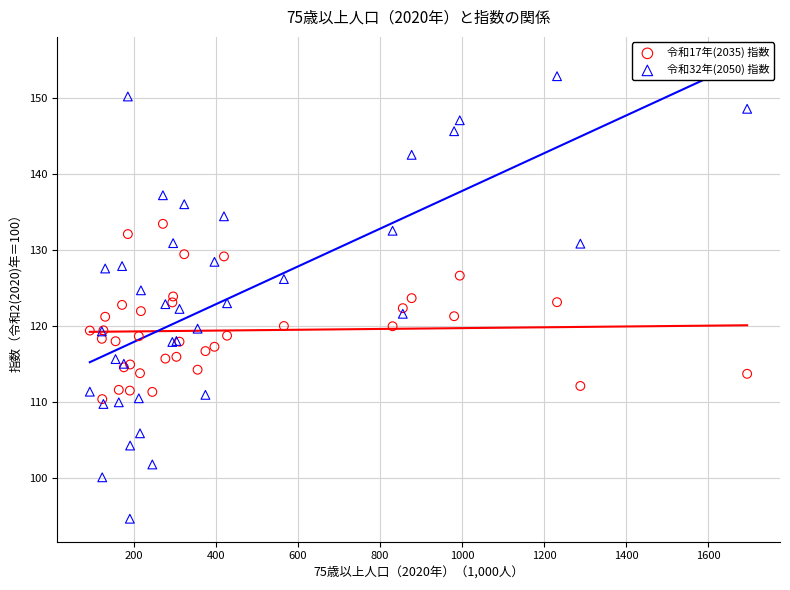

What are all the series names shown in the legend?

令和17年(2035) 指数, 令和32年(2050) 指数